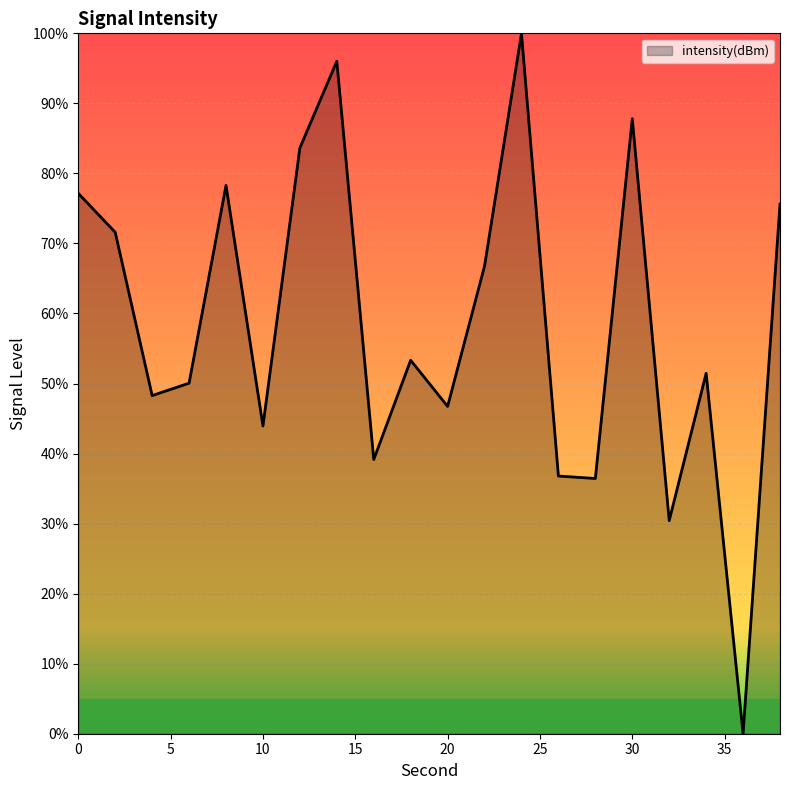

What is the maximum value shown in the chart?

100.0